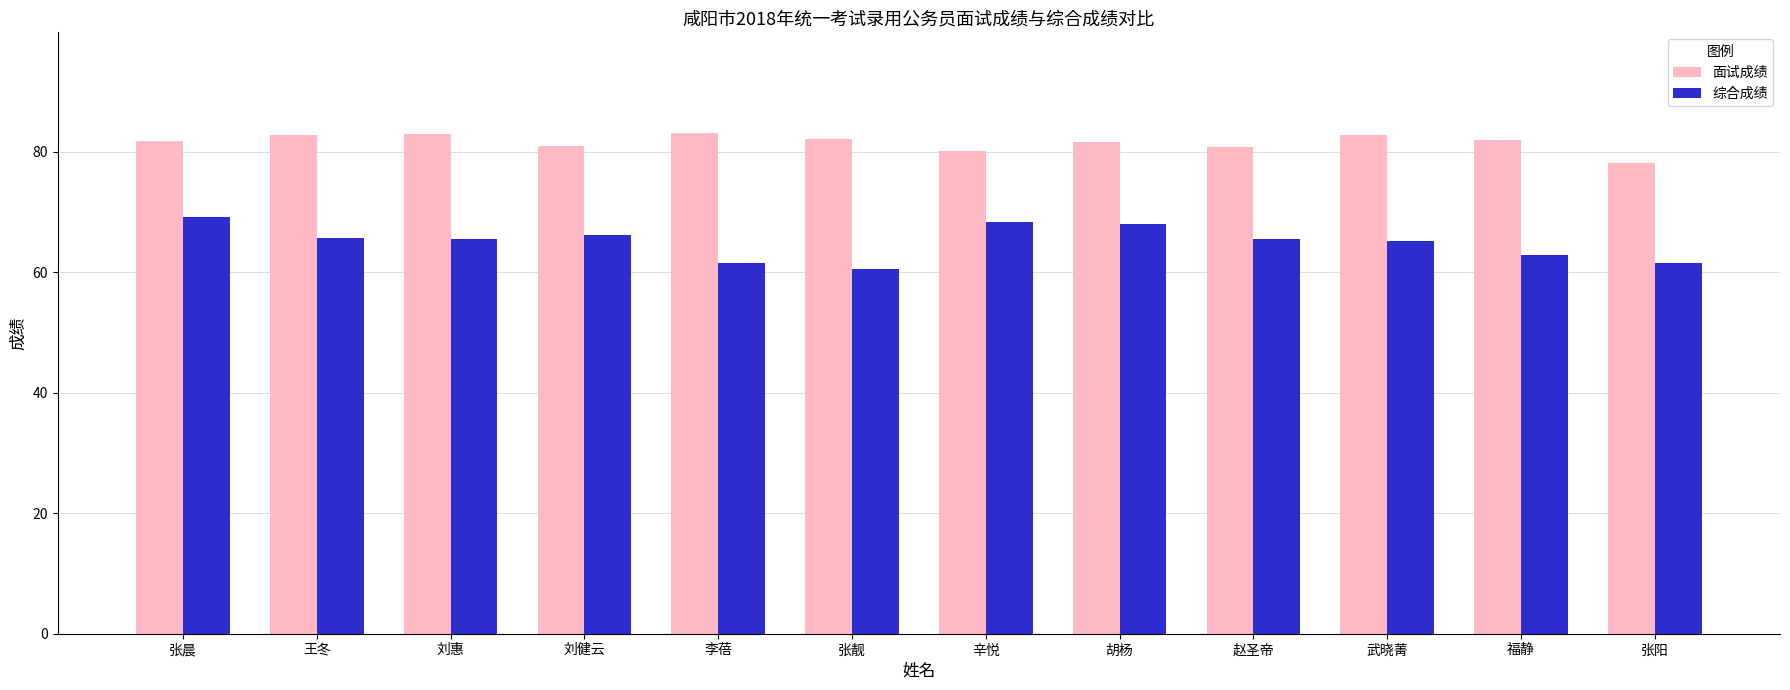

What position from the right is 李蓓?

8